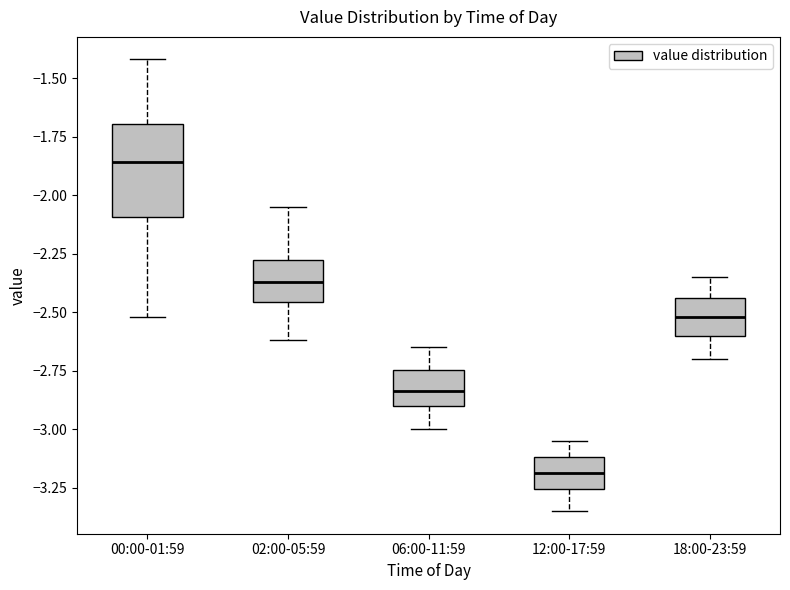

Reading left to right, read every box against the y-axis: the position of its median line, the range the box covers, and the ends of its whiskers. The values are not printed on the chart, so give them approximately, as read against the axis.

00:00-01:59: median -1.85, box -2.10 to -1.70, whiskers -2.50 to -1.40
02:00-05:59: median -2.35, box -2.45 to -2.30, whiskers -2.60 to -2.05
06:00-11:59: median -2.85, box -2.90 to -2.75, whiskers -3.00 to -2.65
12:00-17:59: median -3.20, box -3.25 to -3.10, whiskers -3.35 to -3.05
18:00-23:59: median -2.50, box -2.60 to -2.45, whiskers -2.70 to -2.35